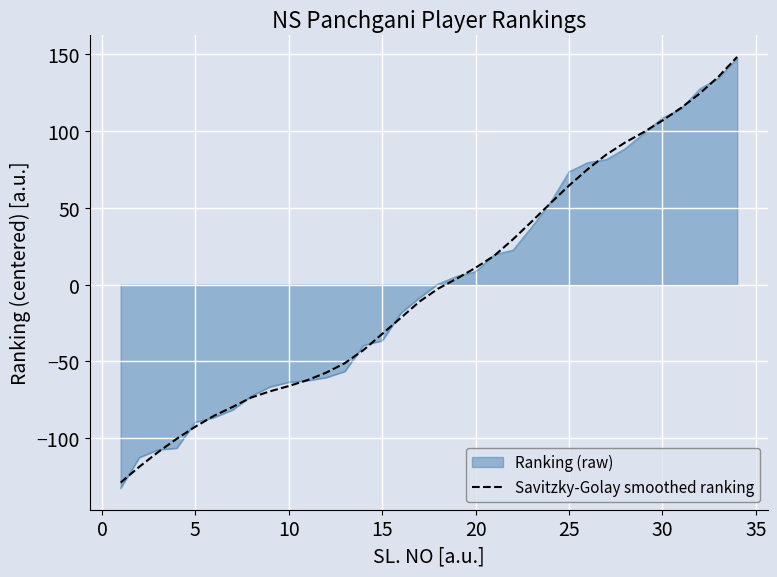

What is the smallest value displayed?

-132.5